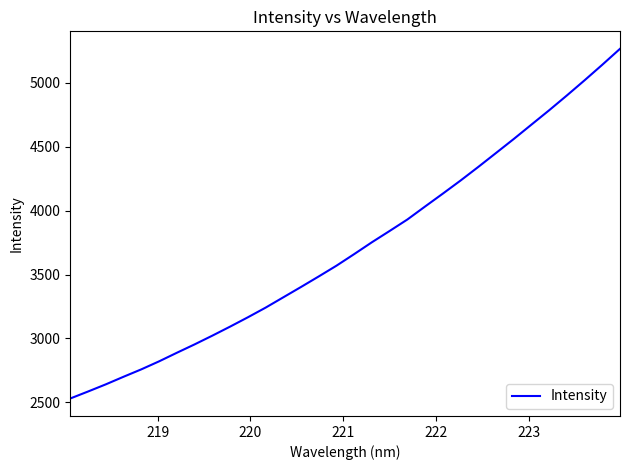

What is the smallest value displayed?

2530.1